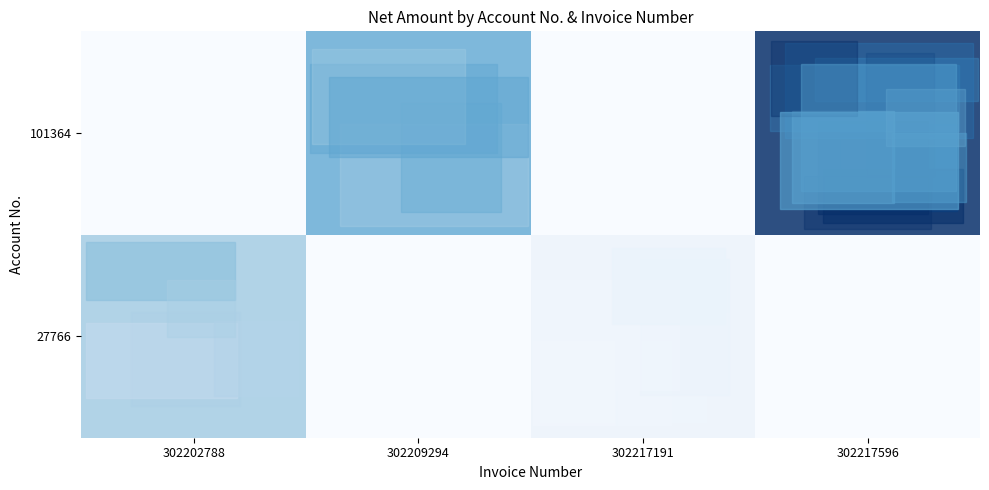

List the series in order of their peak value, lowest first.

27766, 101364